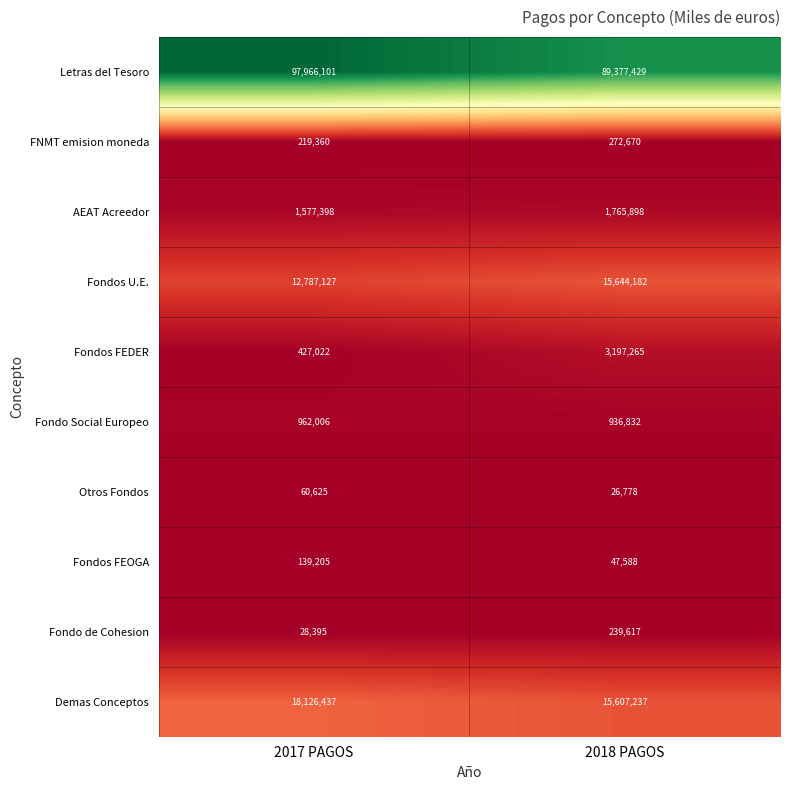

What is the total value across all series at 2018 PAGOS?

127115496